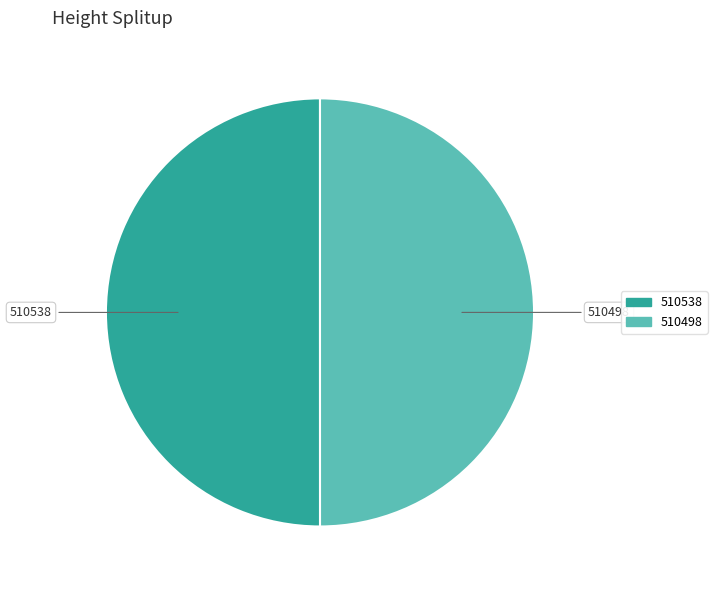

How many segments does this pie chart have?

2